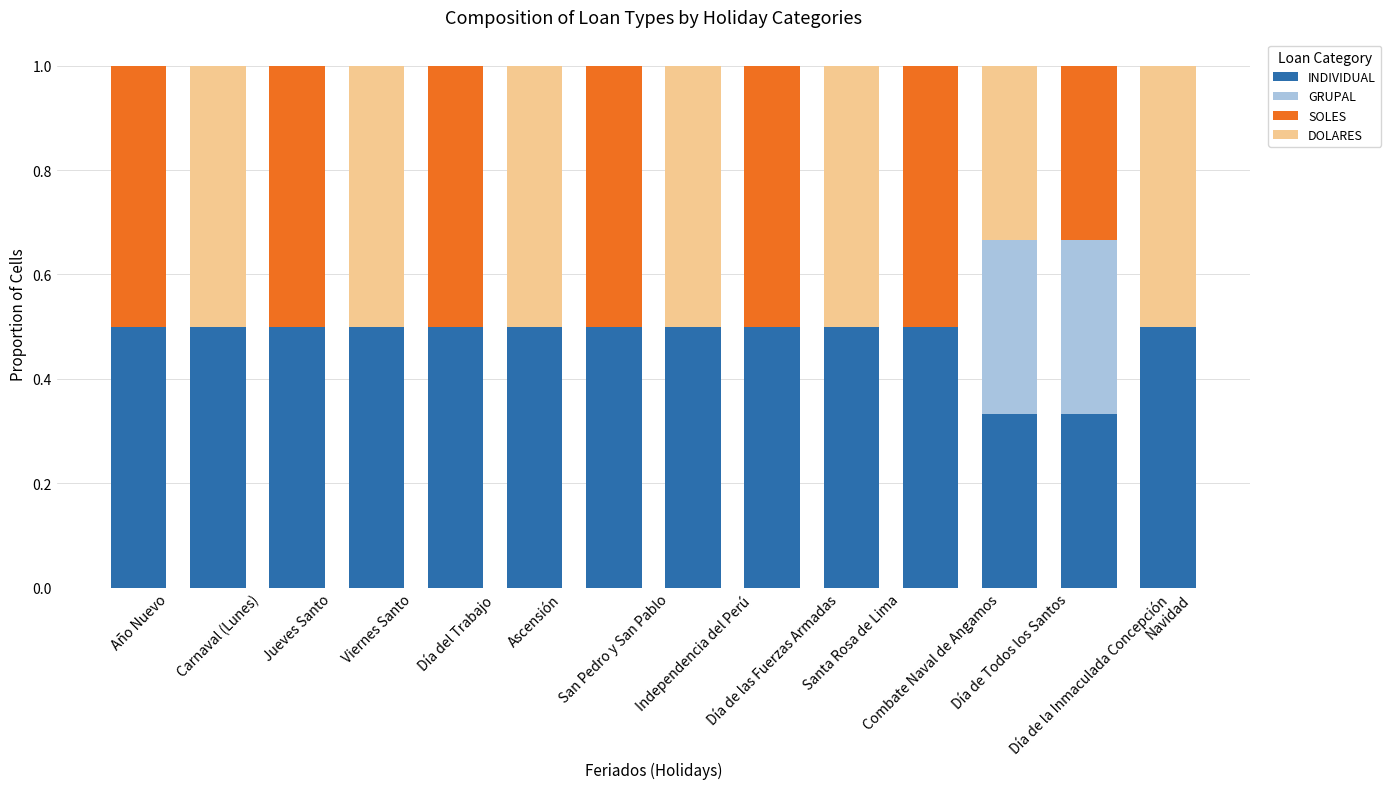

What is the sum of all INDIVIDUAL values?

6.7